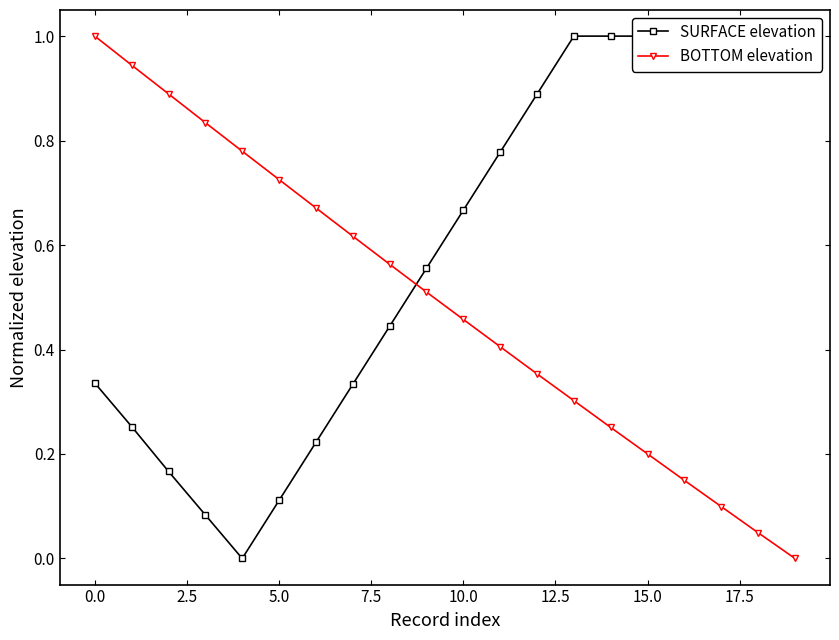

Is the value of BOTTOM elevation at 19 greater than the value of SURFACE elevation at 19?

No